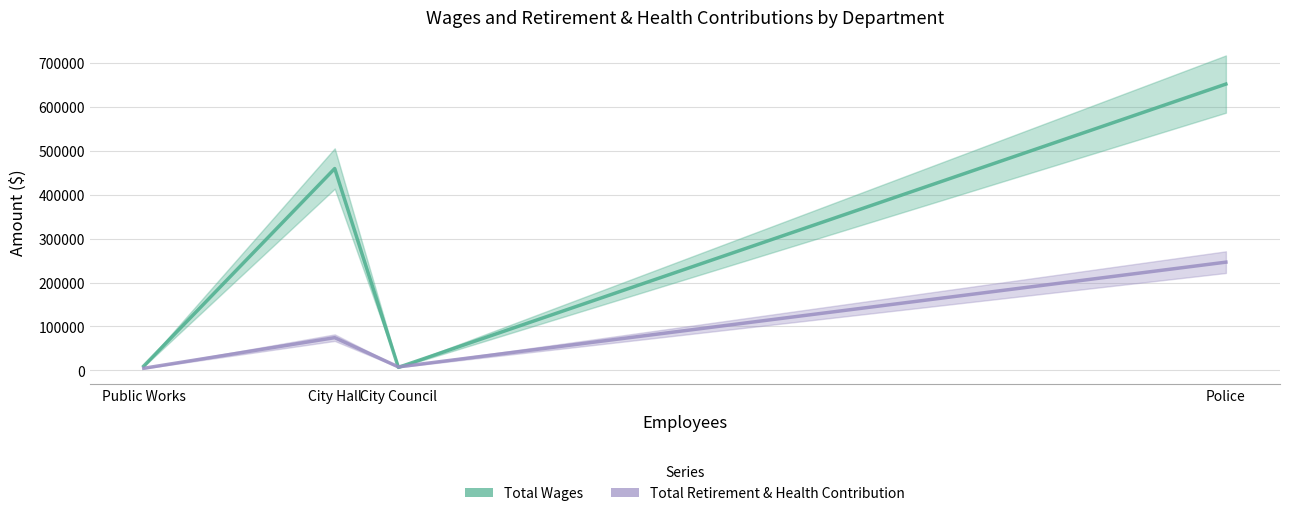

What position from the left is Public Works?

1